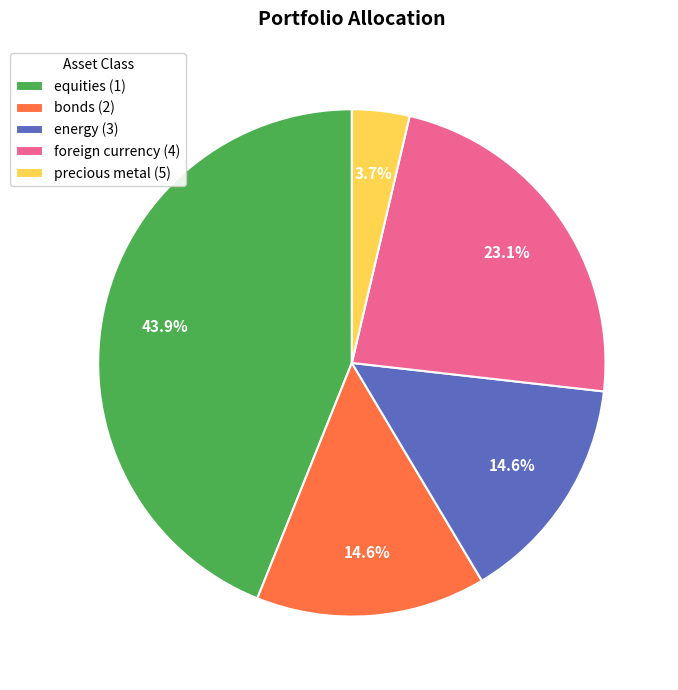

The foreign currency (4) slice represents 23% of the pie. True or false?

True